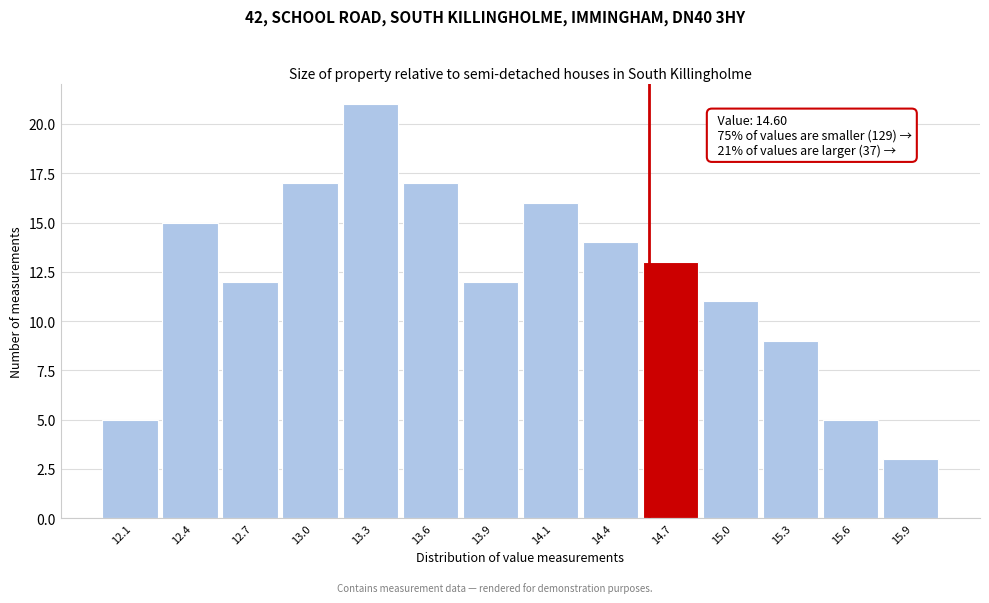

Which range on the x-axis has the tallest bar?

13.15 to 13.45